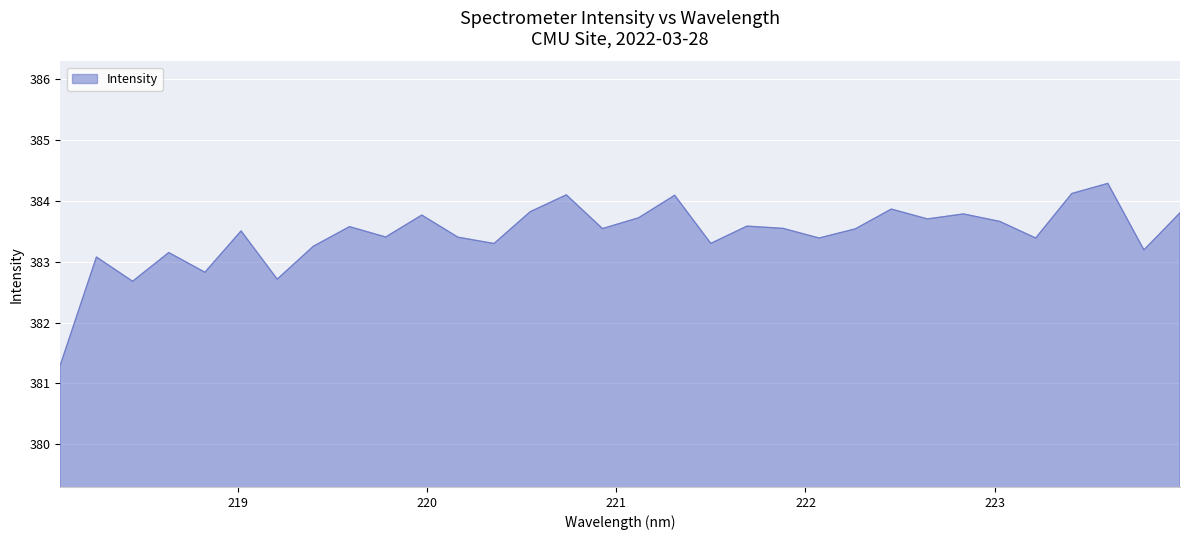

What is the smallest value displayed?

381.3